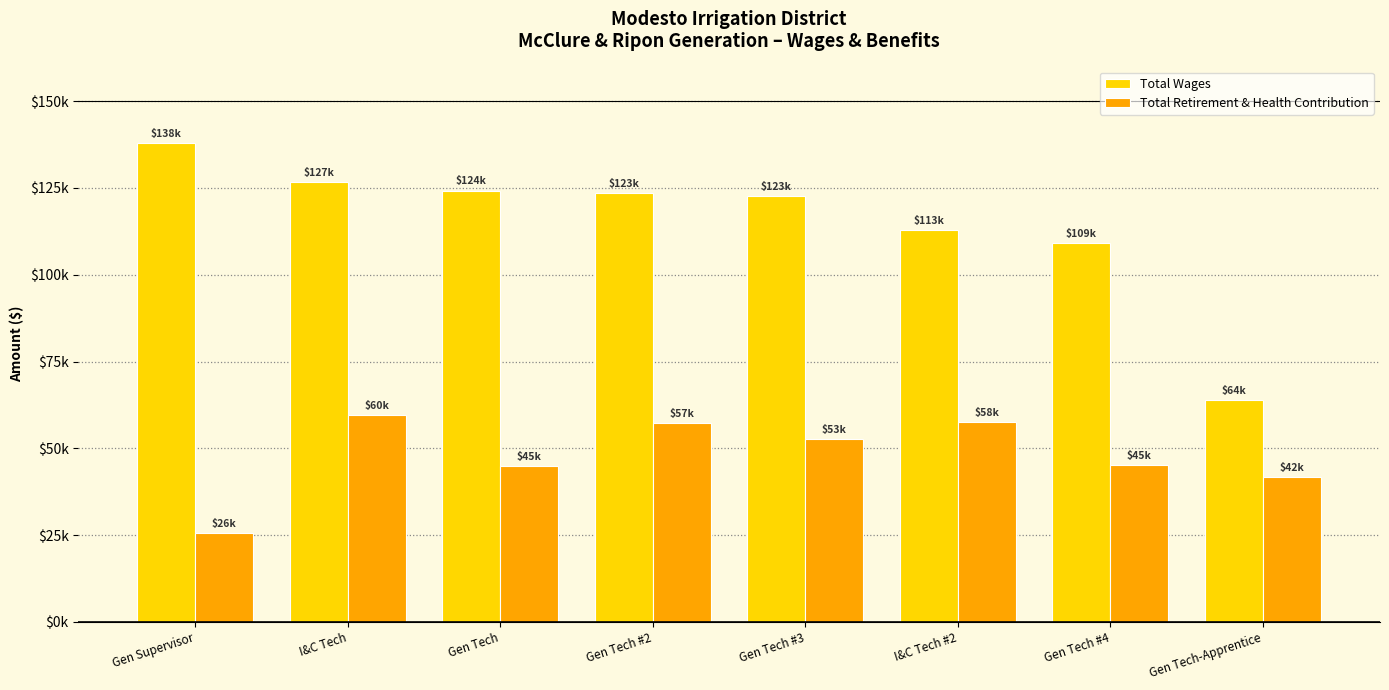

Rank the series by their average value, from lowest to highest.

Total Retirement & Health Contribution, Total Wages